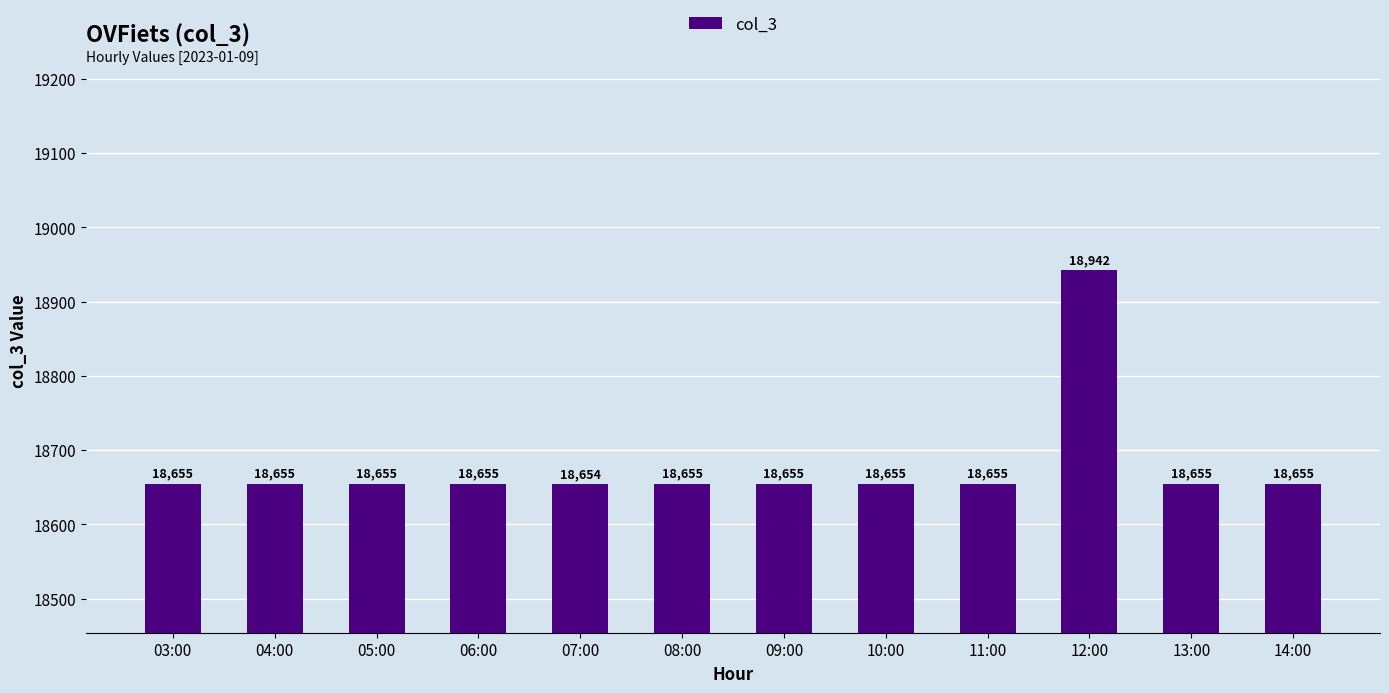

What is the difference between the maximum and second lowest values?

287